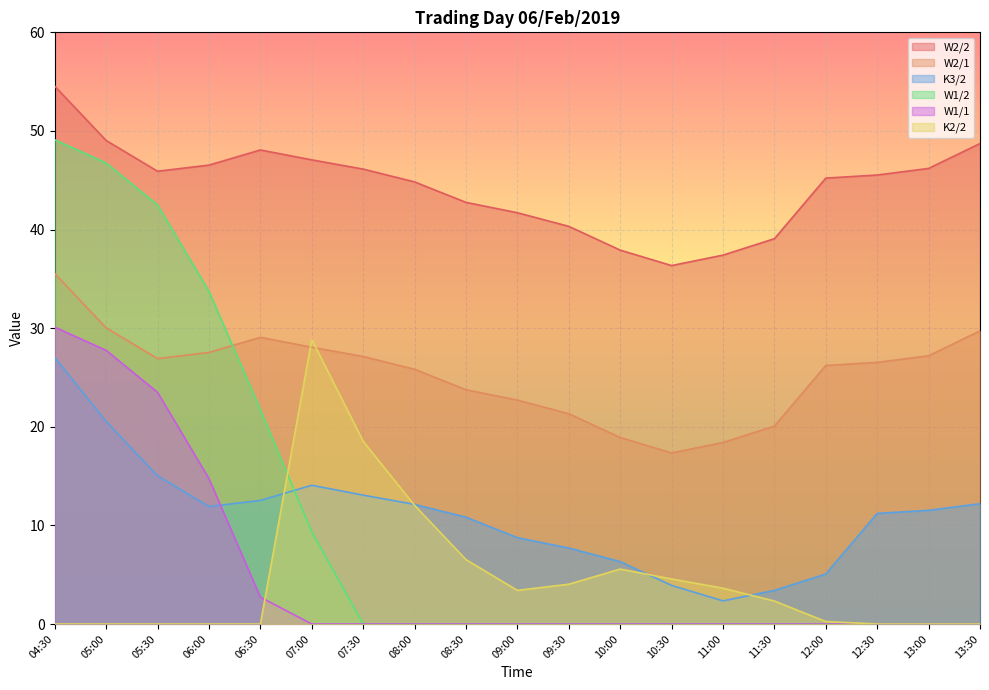

Rank the categories by K3/2 value from highest to lowest.

04:30, 05:00, 05:30, 07:00, 07:30, 06:30, 13:30, 08:00, 06:00, 13:00, 12:30, 08:30, 09:00, 09:30, 10:00, 12:00, 10:30, 11:30, 11:00